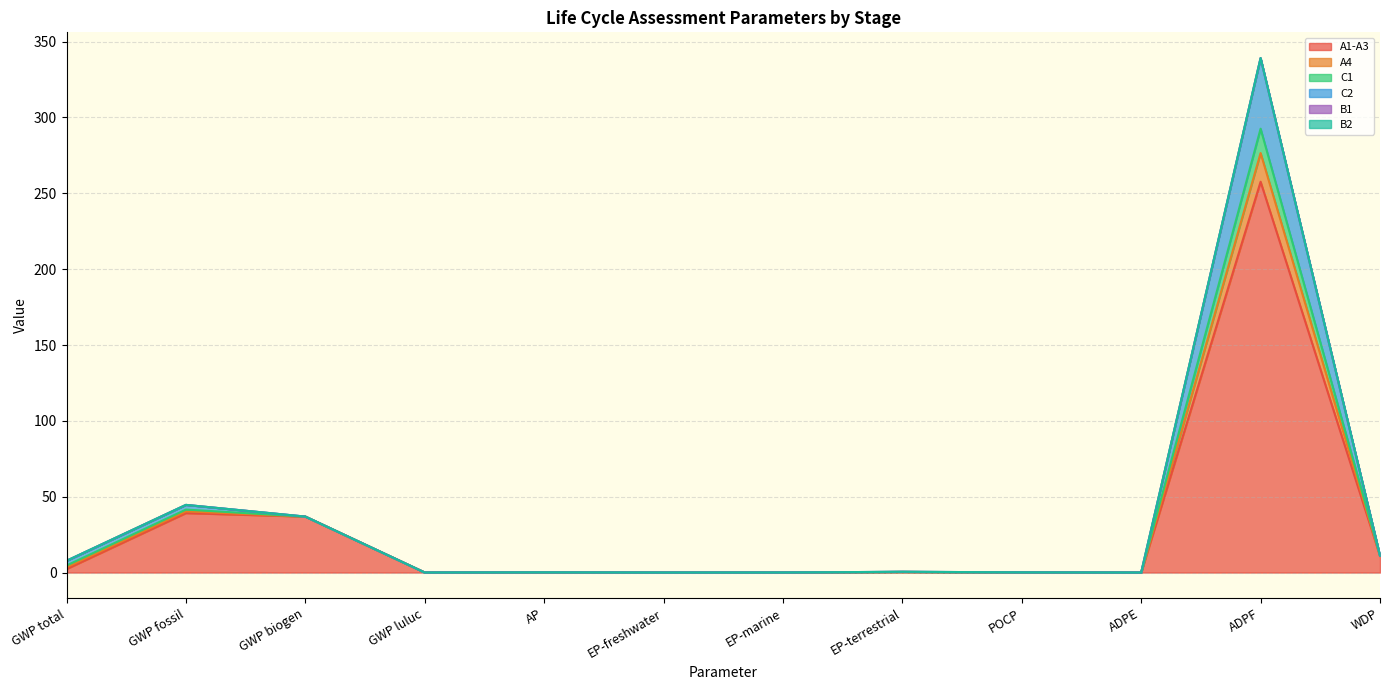

At how many categories does at least one series exceed 281?

1